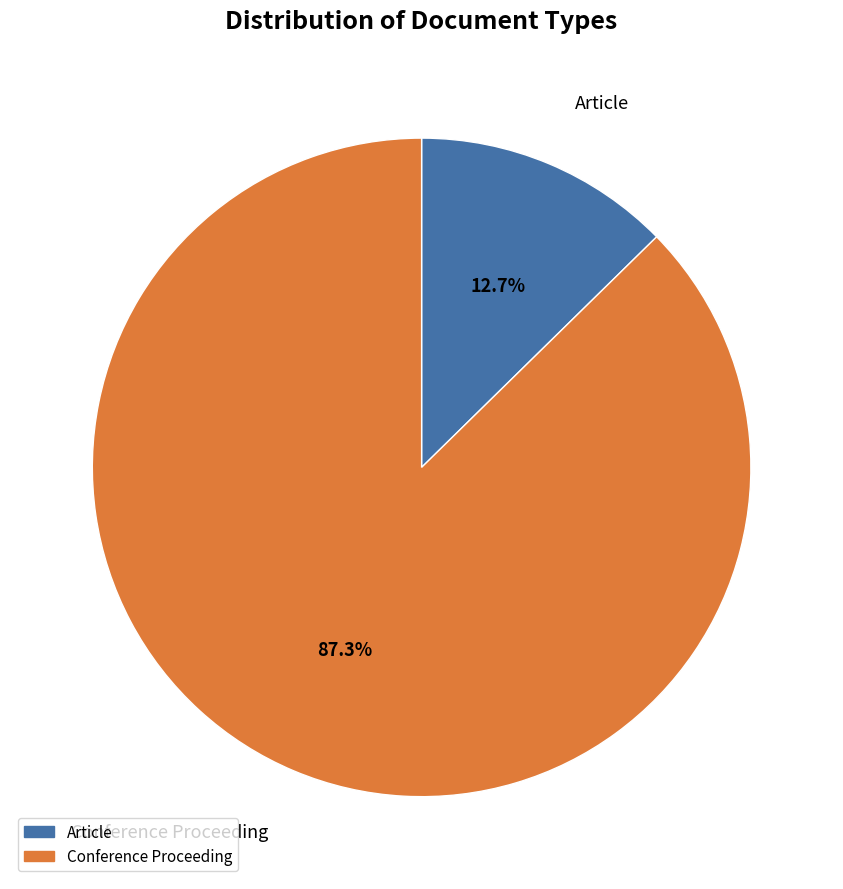

Is it true that Conference Proceeding is 99% of the pie?

False